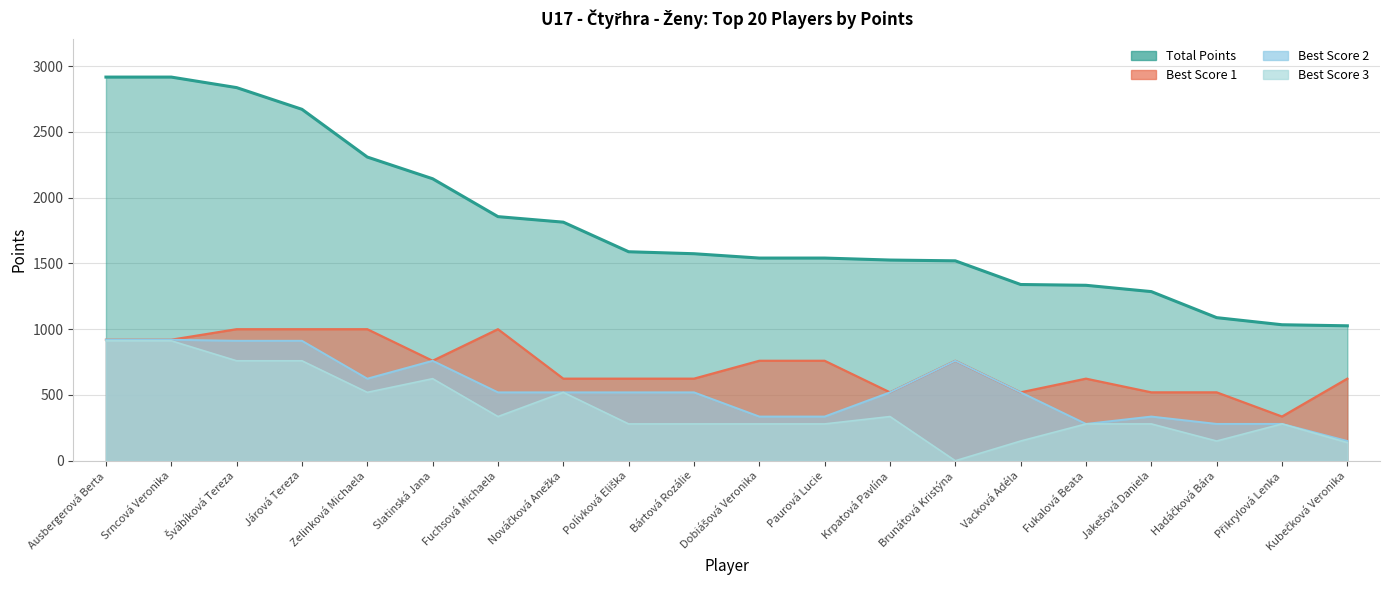

Which category has the lowest value in the Best Score 3 series?

Brunátová Kristýna